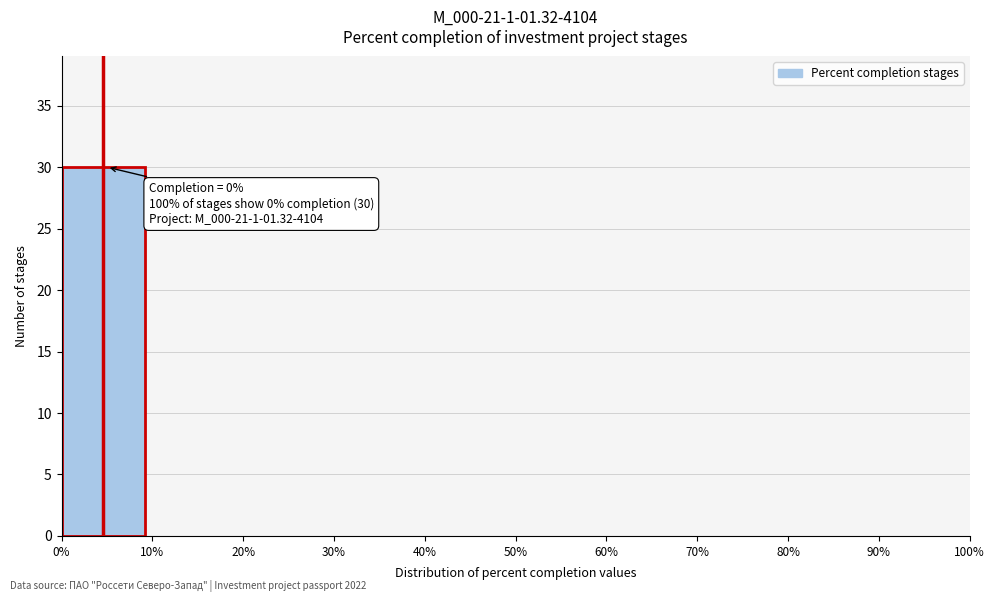

Which range on the x-axis has the tallest bar?

0% to 10%